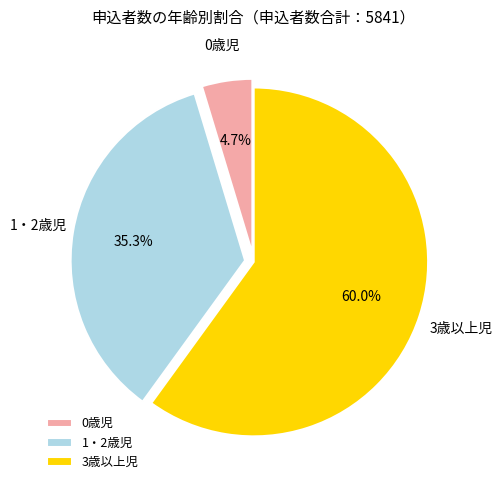

The 1・2歳児 slice represents 25% of the pie. True or false?

False